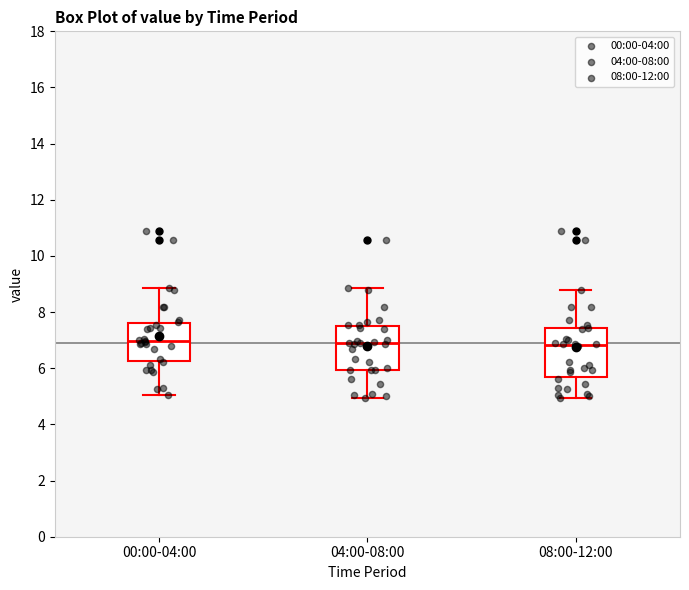

Where does the lower whisker of the box for 00:00-04:00 end on the y-axis? The values are not printed on the chart, so give them approximately, as read against the axis.

5.0